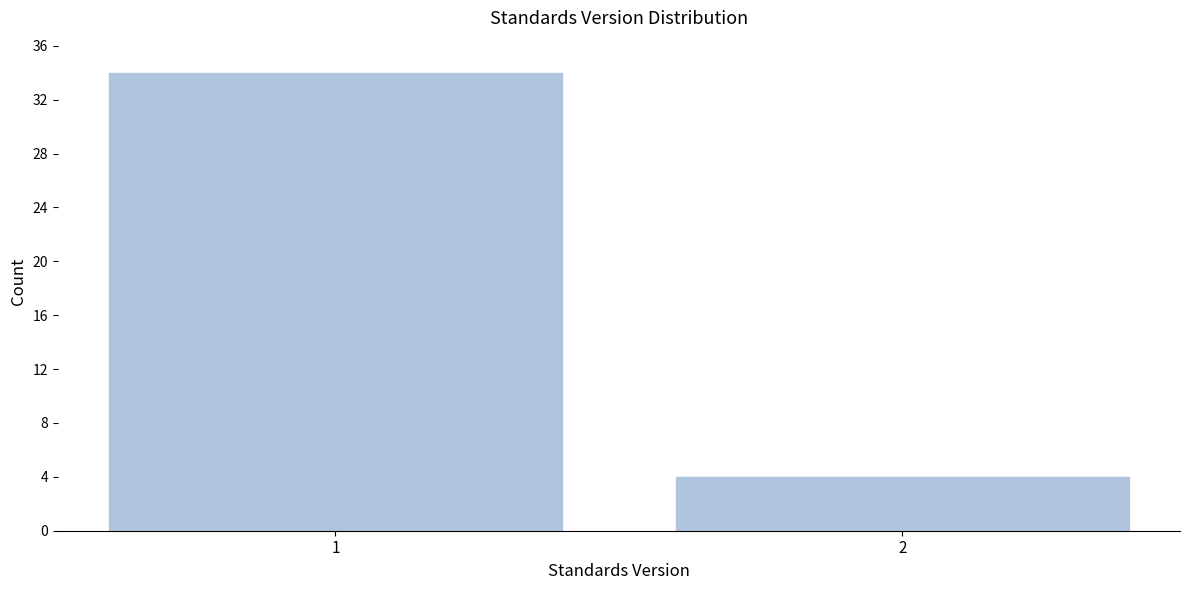

Reading right to left, list all the values displayed in this chart.

2=4	1=34